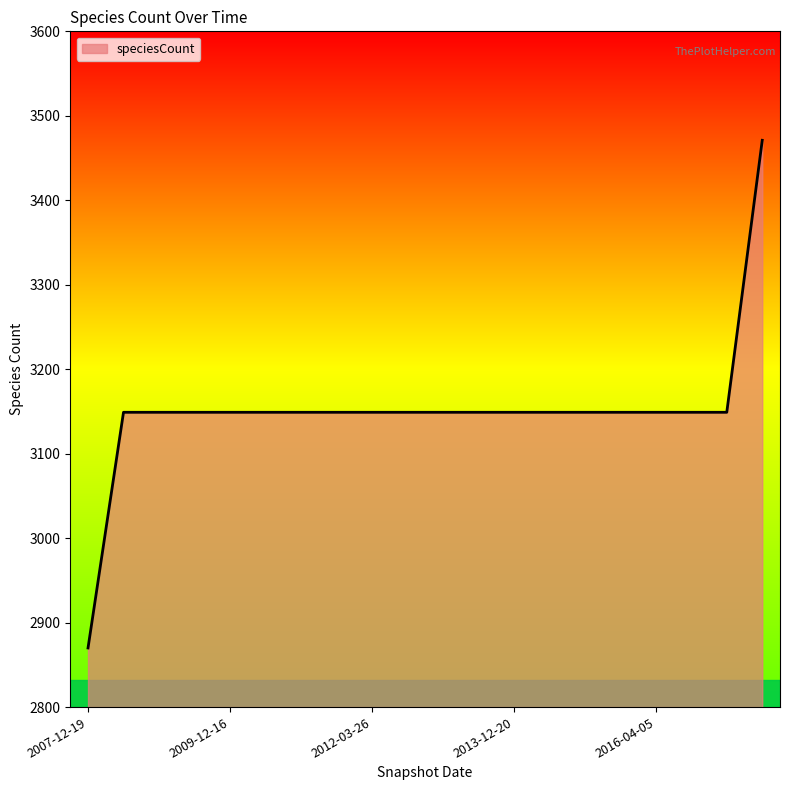

What is the difference between the maximum and minimum values?

601